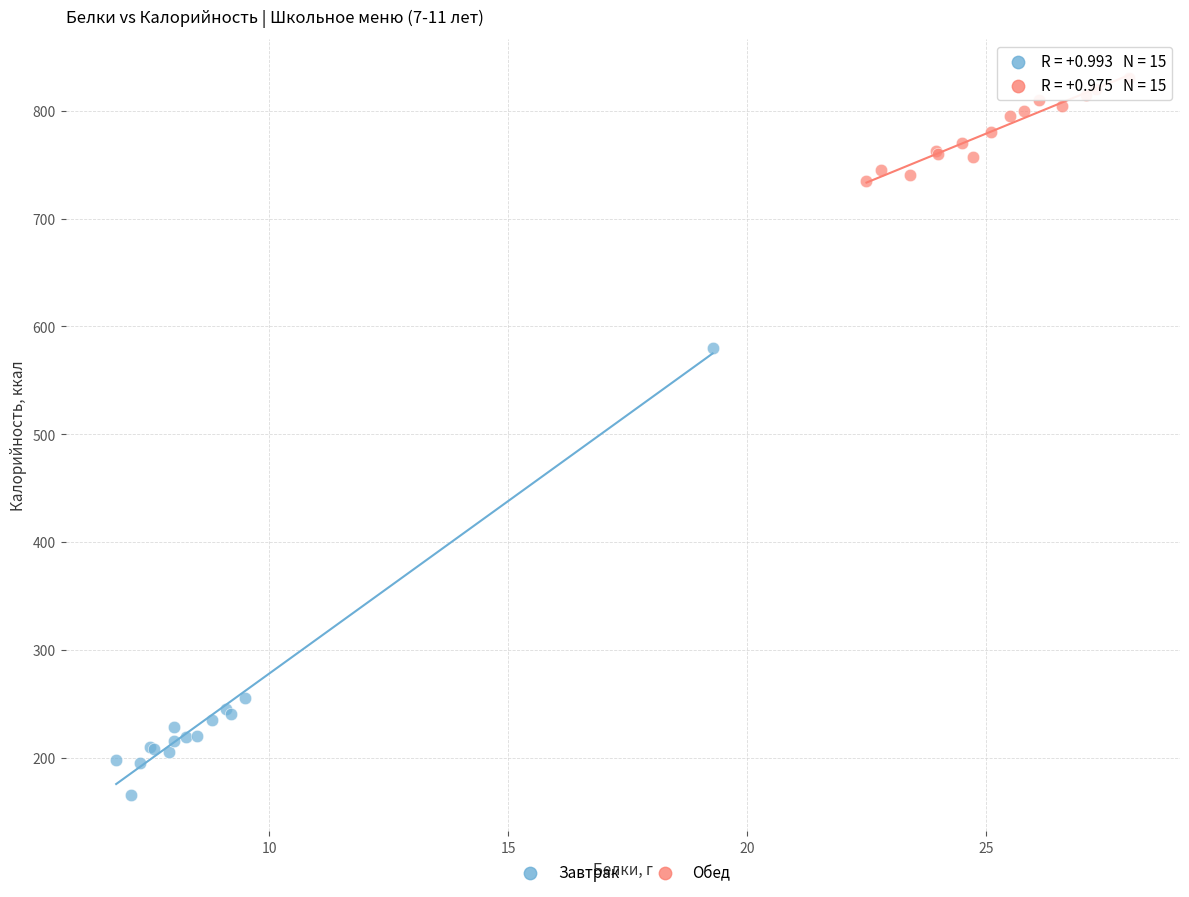

Which series has the largest Y range (max minus min)?

Завтрак